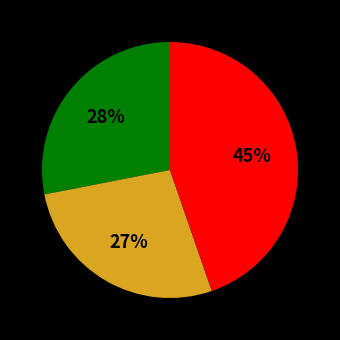

To the nearest percent, what is the average slice percentage?

33%